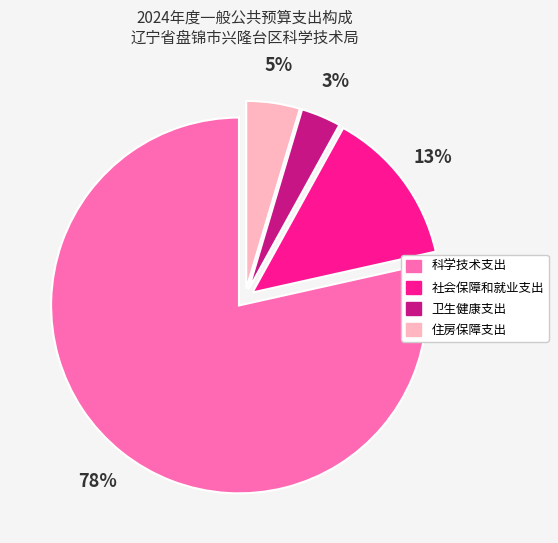

Which category has the smallest portion of the pie?

卫生健康支出